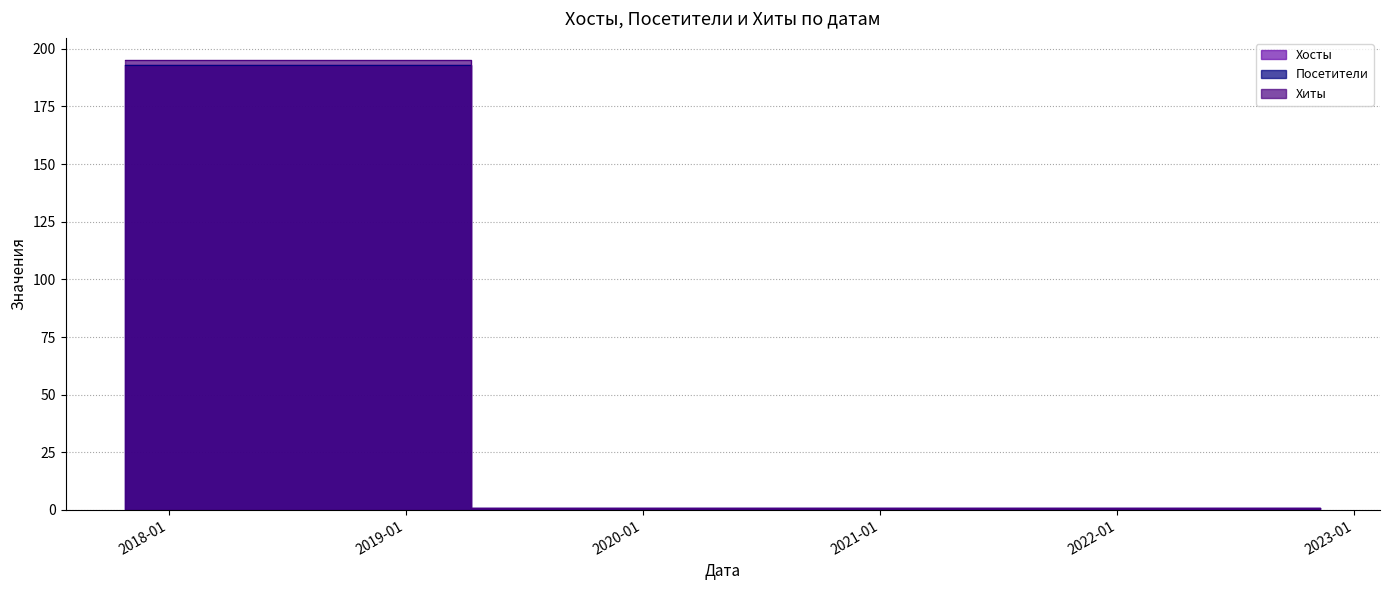

What is the lowest value of the Хиты series?

1